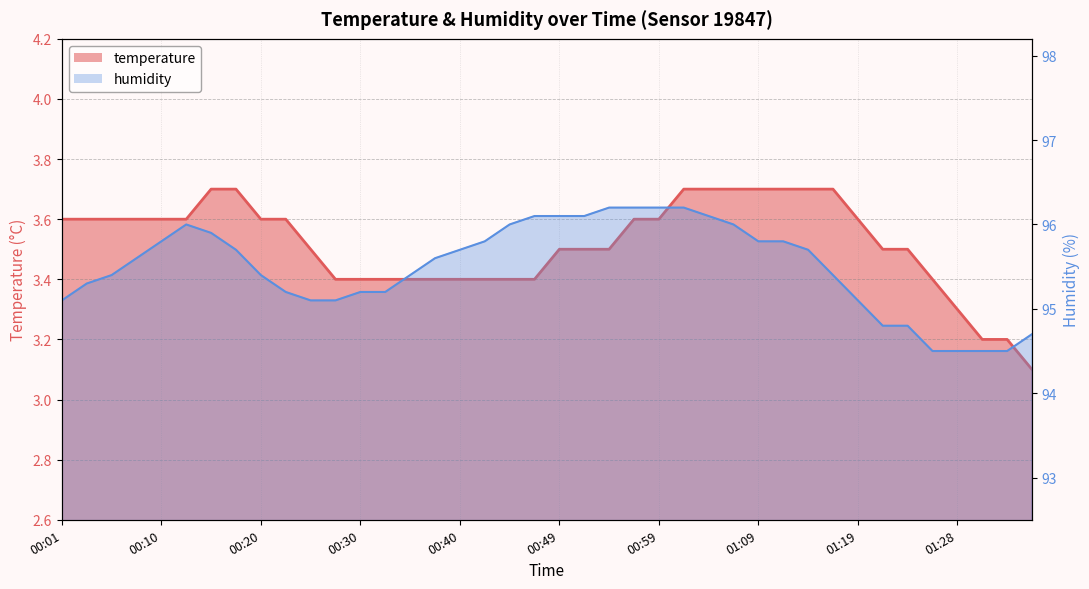

Reading left to right, what are all the values shown in this chart?

temperature: 3.6	3.6	3.6	3.6	3.6	3.6	3.7	3.7	3.6	3.6	3.5	3.4	3.4	3.4	3.4	3.4	3.4	3.4	3.4	3.4	3.5	3.5	3.5	3.6	3.6	3.7	3.7	3.7	3.7	3.7	3.7	3.7	3.6	3.5	3.5	3.4	3.3	3.2	3.2	3.1
humidity: 95.1	95.3	95.4	95.6	95.8	96.0	95.9	95.7	95.4	95.2	95.1	95.1	95.2	95.2	95.4	95.6	95.7	95.8	96.0	96.1	96.1	96.1	96.2	96.2	96.2	96.2	96.1	96.0	95.8	95.8	95.7	95.4	95.1	94.8	94.8	94.5	94.5	94.5	94.5	94.7